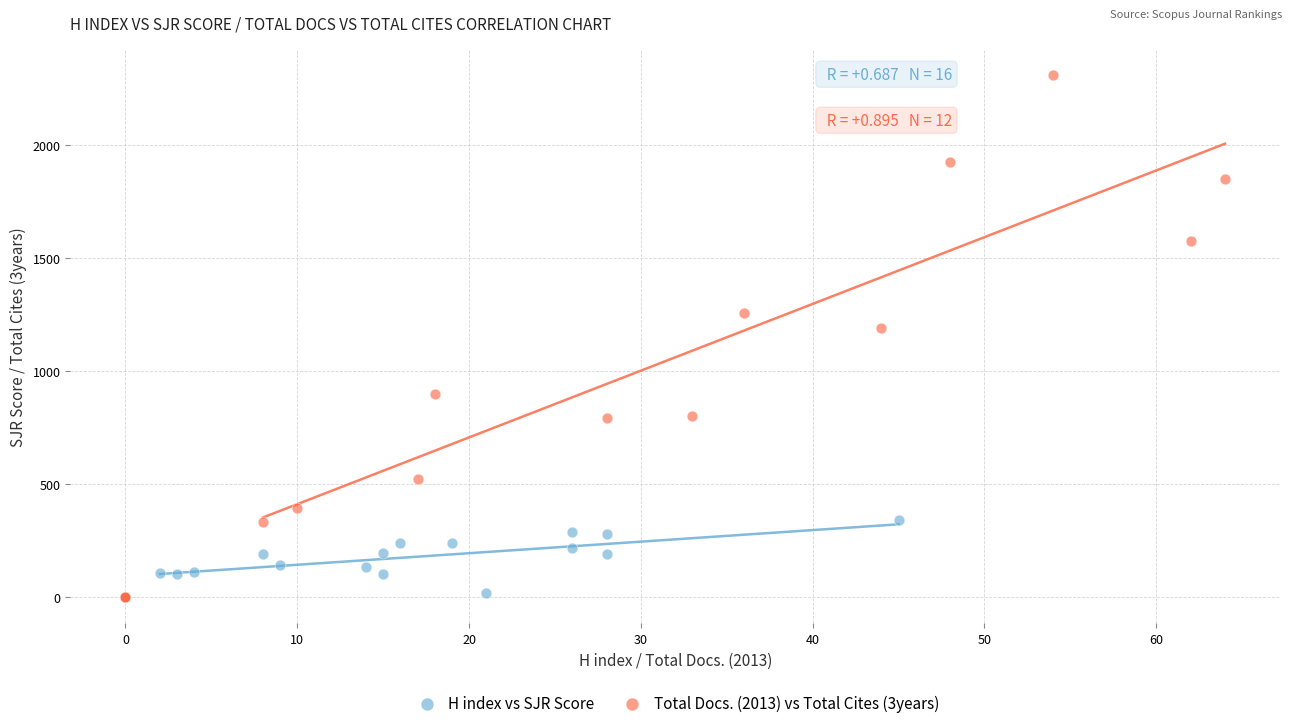

Which series reaches the maximum Y coordinate?

Total Docs. (2013) vs Total Cites (3years)